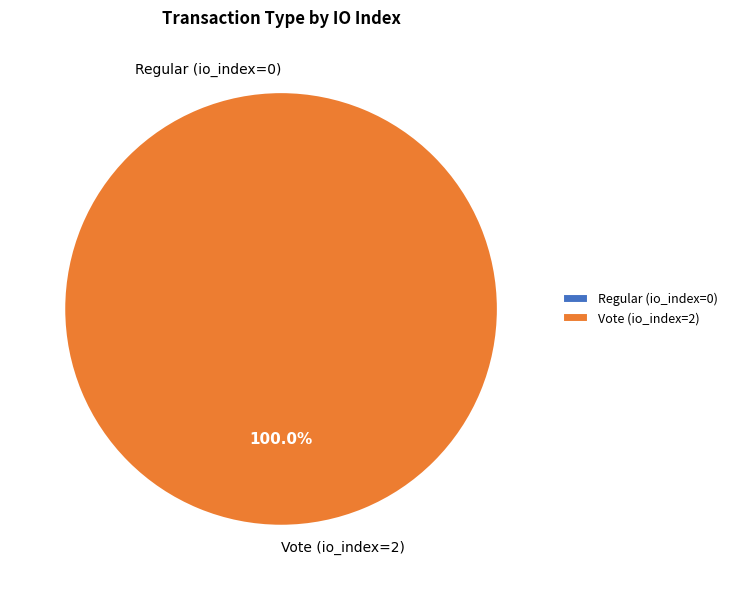

How many slices are in this pie chart?

2